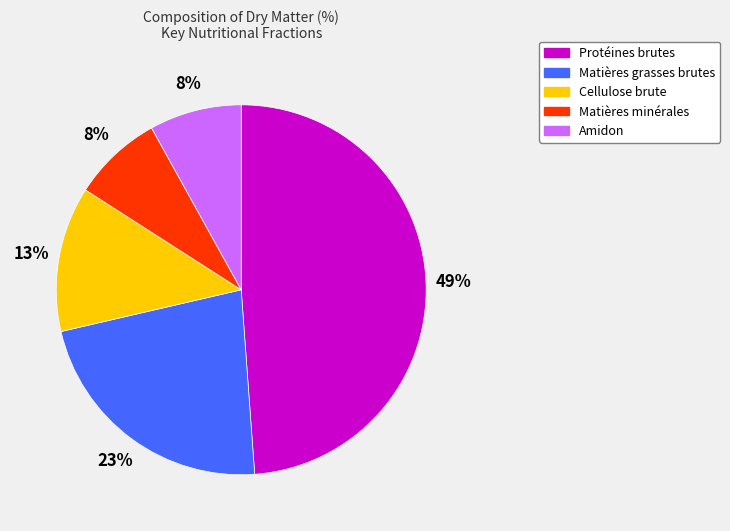

Does Matières minérales account for over 50% of the chart?

No